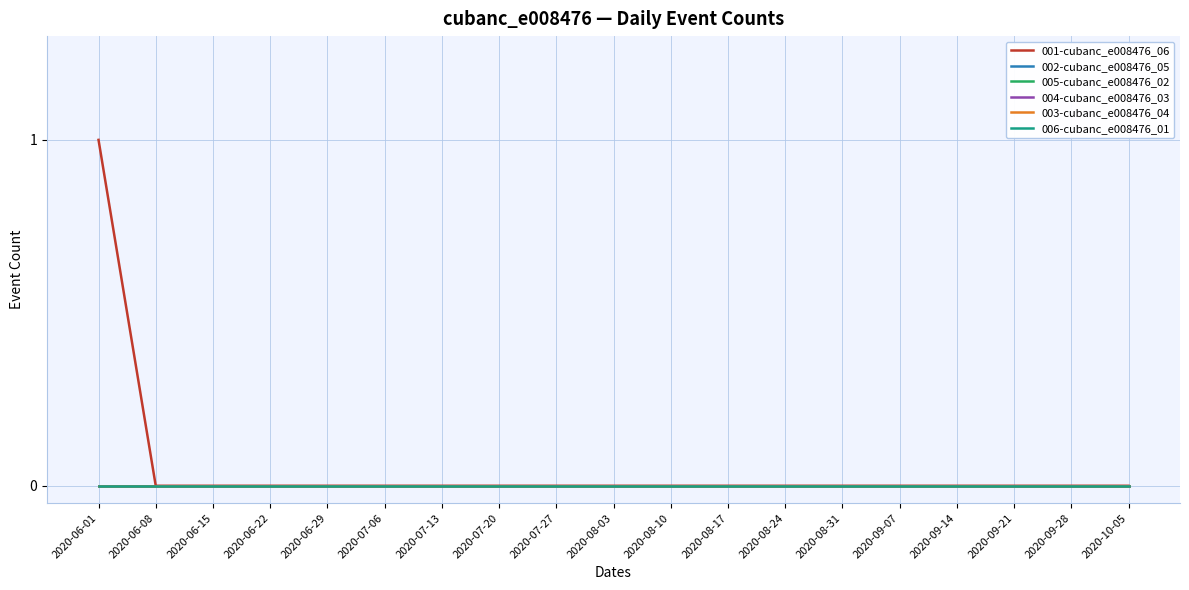

Reading left to right, transcribe all the data shown in this chart.

001-cubanc_e008476_06: 1	0	0	0	0	0	0	0	0	0	0	0	0	0	0	0	0	0	0
002-cubanc_e008476_05: 0	0	0	0	0	0	0	0	0	0	0	0	0	0	0	0	0	0	0
005-cubanc_e008476_02: 0	0	0	0	0	0	0	0	0	0	0	0	0	0	0	0	0	0	0
004-cubanc_e008476_03: 0	0	0	0	0	0	0	0	0	0	0	0	0	0	0	0	0	0	0
003-cubanc_e008476_04: 0	0	0	0	0	0	0	0	0	0	0	0	0	0	0	0	0	0	0
006-cubanc_e008476_01: 0	0	0	0	0	0	0	0	0	0	0	0	0	0	0	0	0	0	0